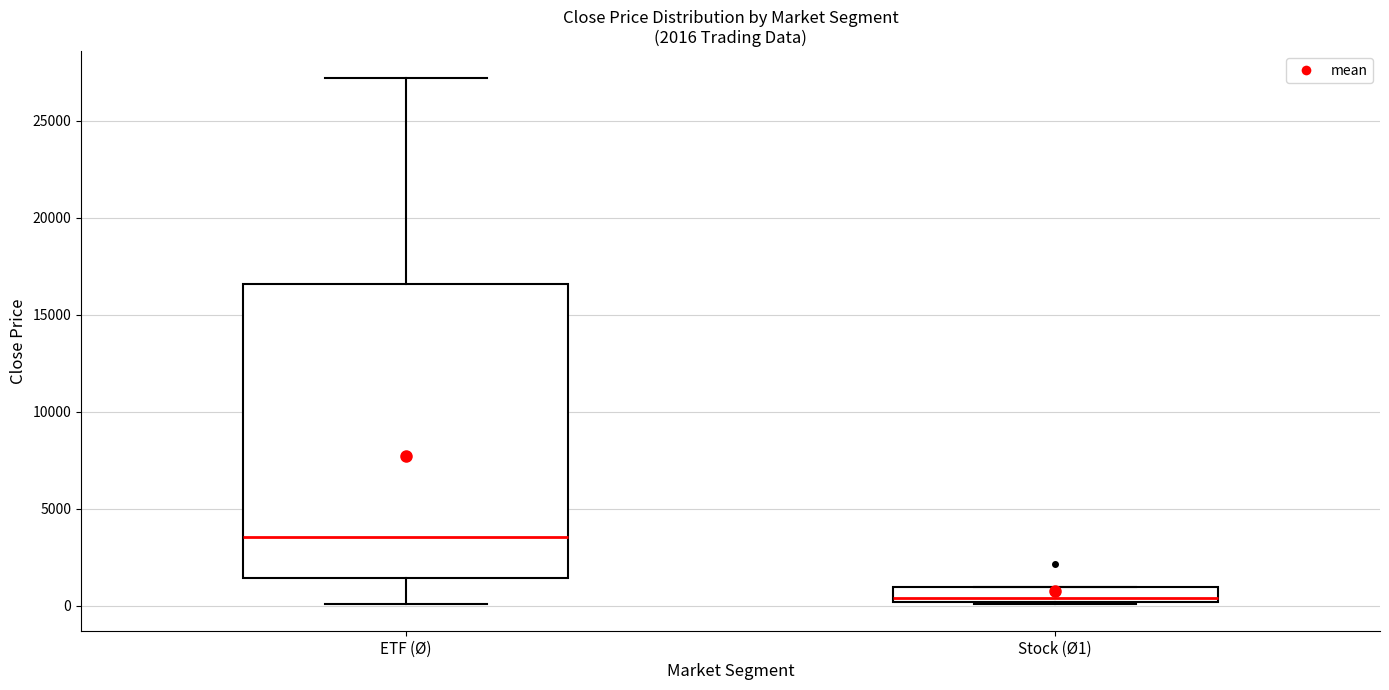

Comparing the boxes themselves (not the whiskers), which one is the tallest?

ETF (Ø)